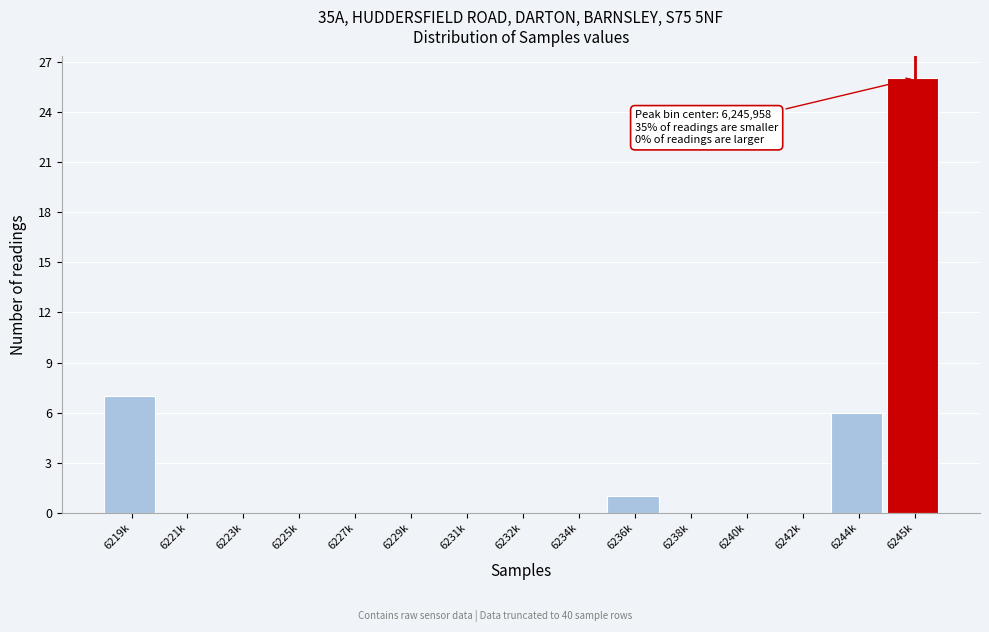

Reading right to left, list all the values displayed in this chart.

6245k=26	6244k=6	6242k=0	6240k=0	6238k=0	6236k=1	6234k=0	6232k=0	6231k=0	6229k=0	6227k=0	6225k=0	6223k=0	6221k=0	6219k=7